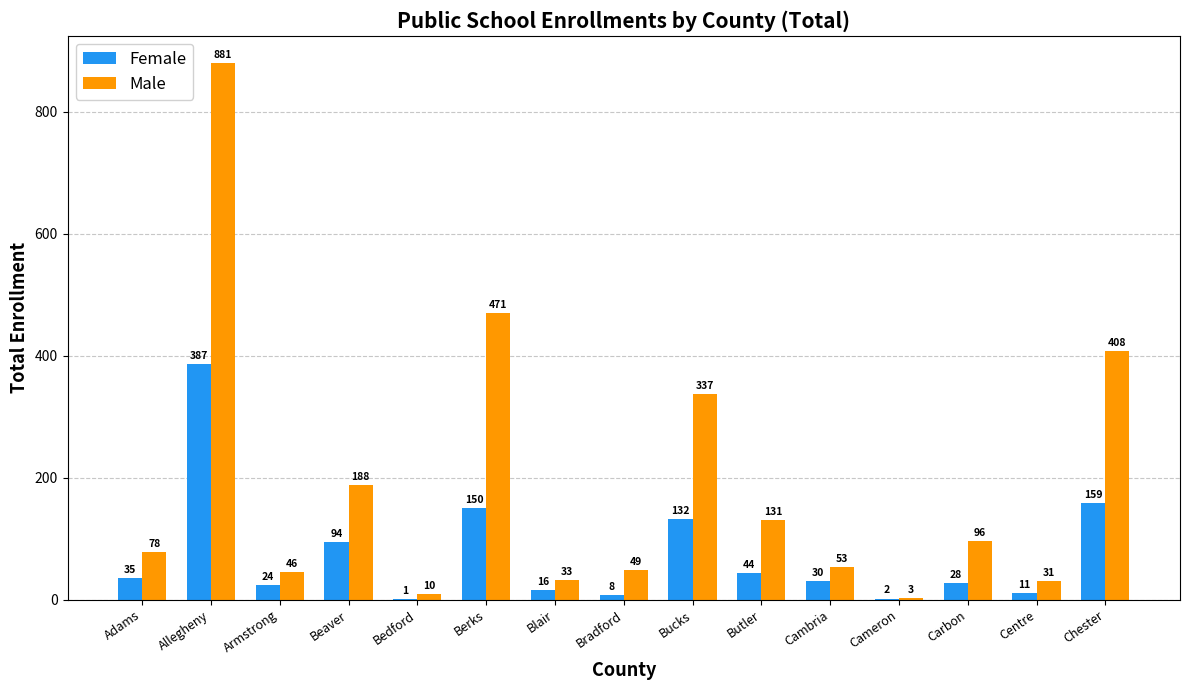

Reading left to right, extract all data points from this chart.

Female: Adams=35	Allegheny=387	Armstrong=24	Beaver=94	Bedford=1	Berks=150	Blair=16	Bradford=8	Bucks=132	Butler=44	Cambria=30	Cameron=2	Carbon=28	Centre=11	Chester=159
Male: Adams=78	Allegheny=881	Armstrong=46	Beaver=188	Bedford=10	Berks=471	Blair=33	Bradford=49	Bucks=337	Butler=131	Cambria=53	Cameron=3	Carbon=96	Centre=31	Chester=408